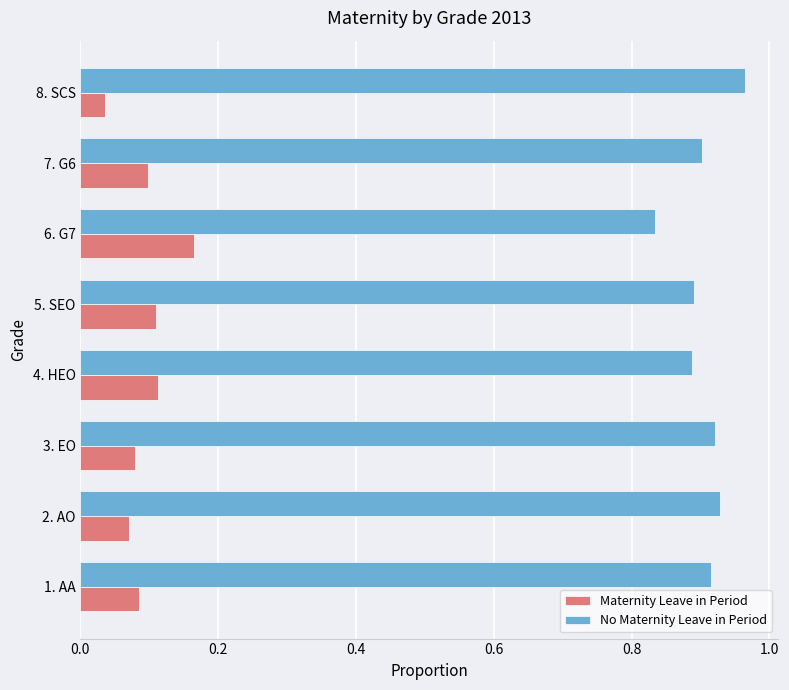

What is the sum of the No Maternity Leave in Period values at 6. G7 and 5. SEO?

1.7